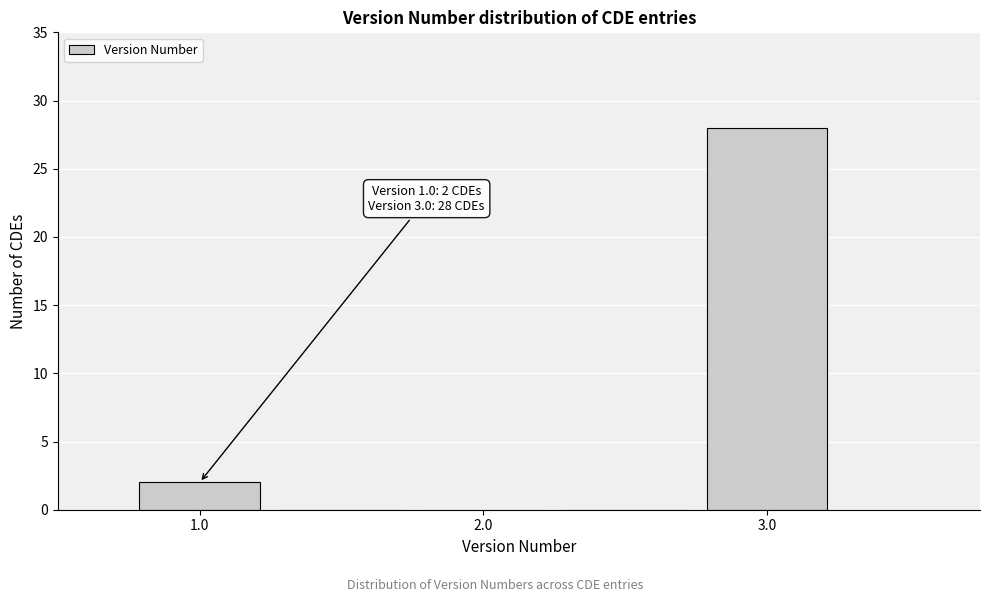

Over which range of the x-axis is the bar tallest?

2.75 to 3.25